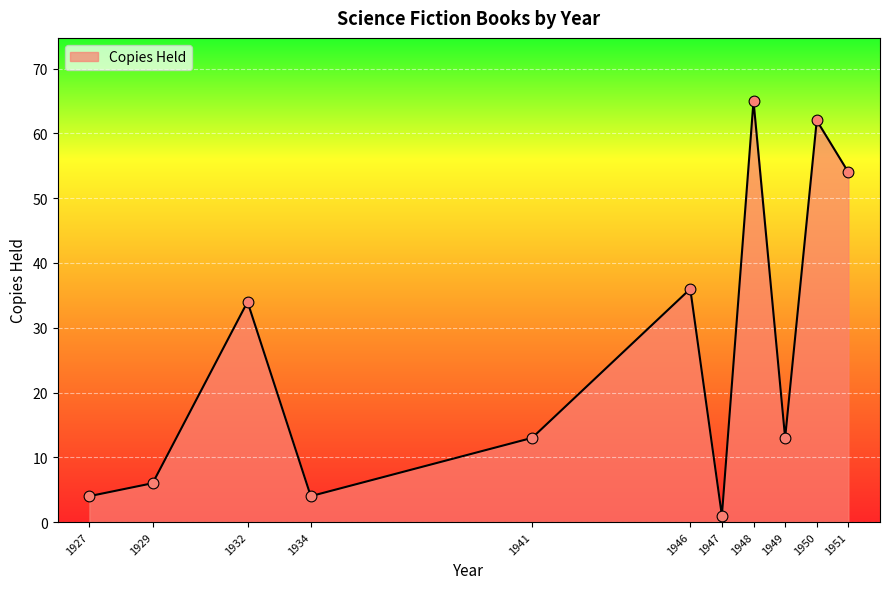

What is the change in value from 1941 to 1946?

+23